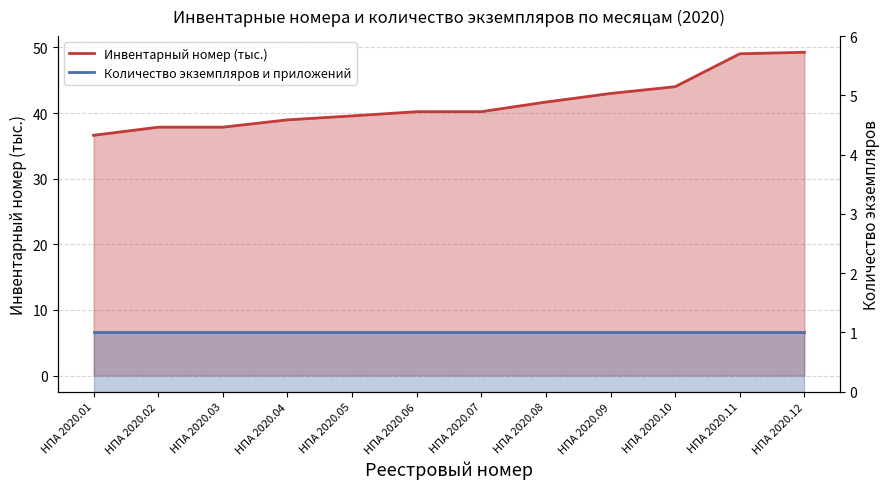

True or false: the data has more than 2 interior local peaks.

False